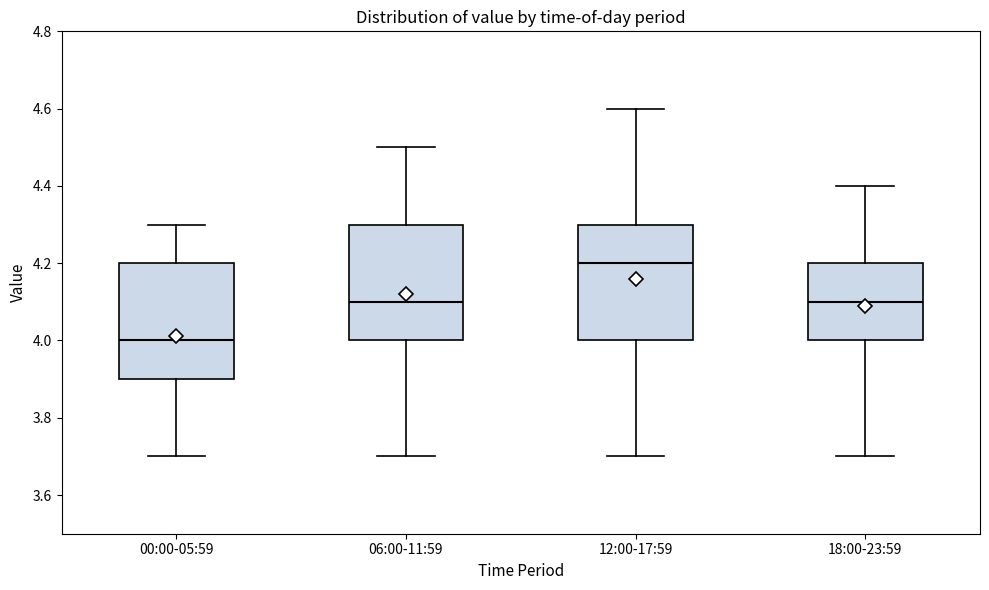

Where does the lower whisker of the box for 12:00-17:59 end on the y-axis? The values are not printed on the chart, so give them approximately, as read against the axis.

3.7